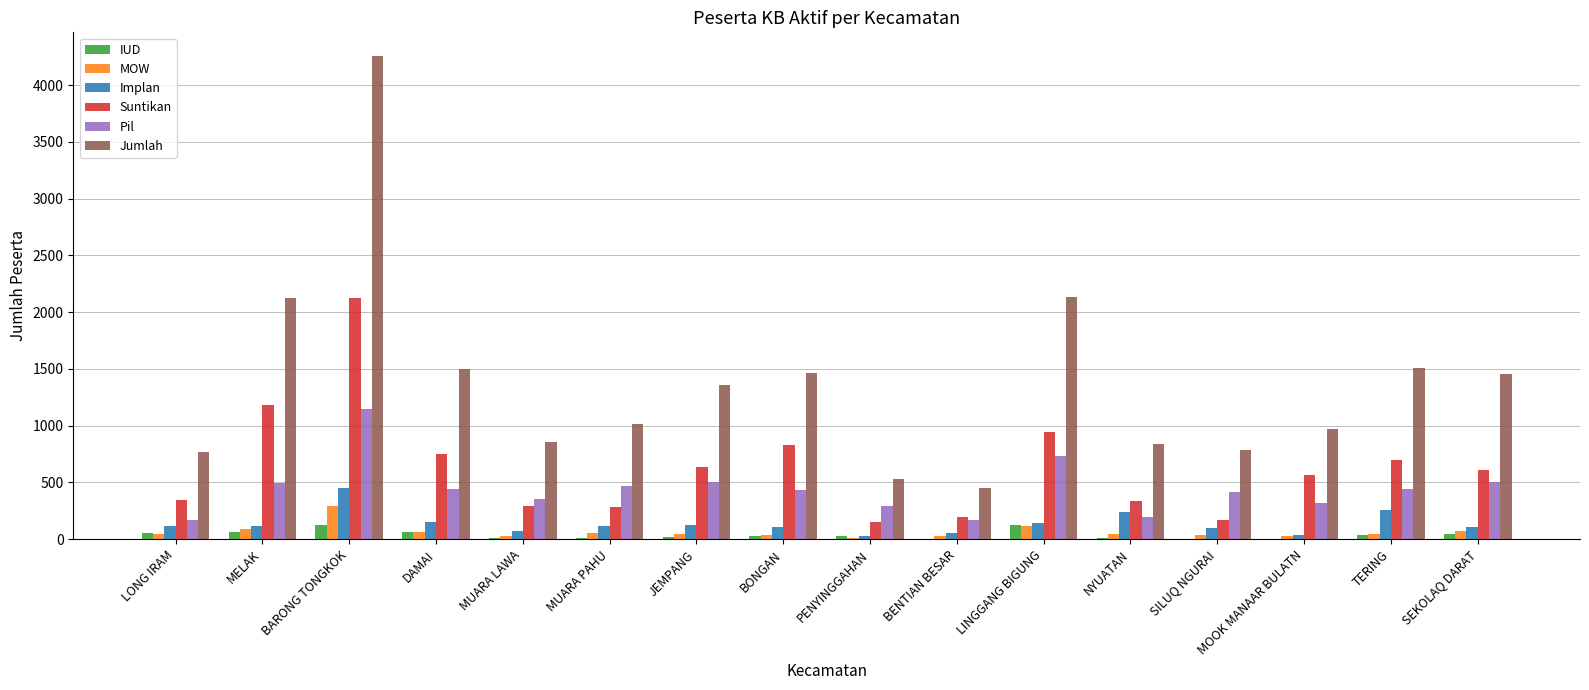

Count the number of data series in this chart.

6